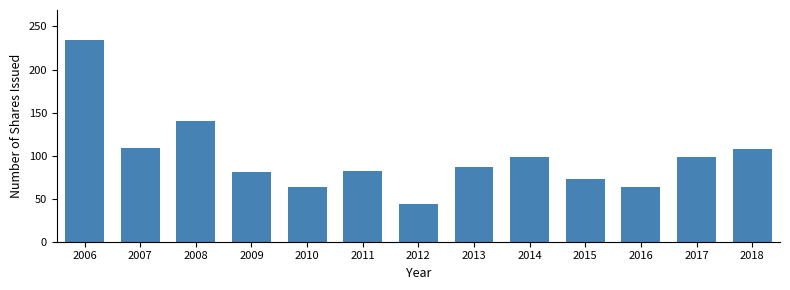

What is the ratio of the value at 2015 to the value at 2016?

1.2